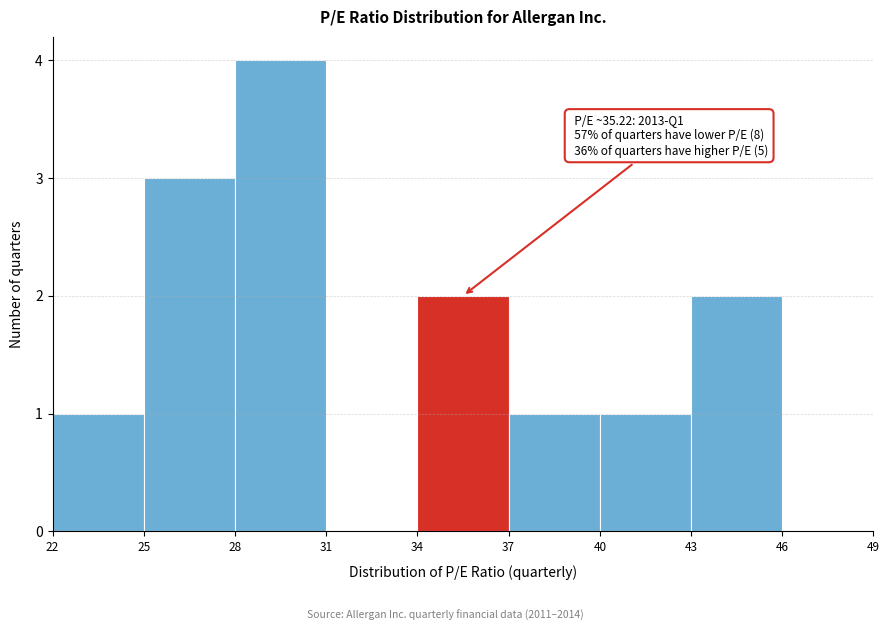

Which range on the x-axis has the tallest bar?

28 to 31